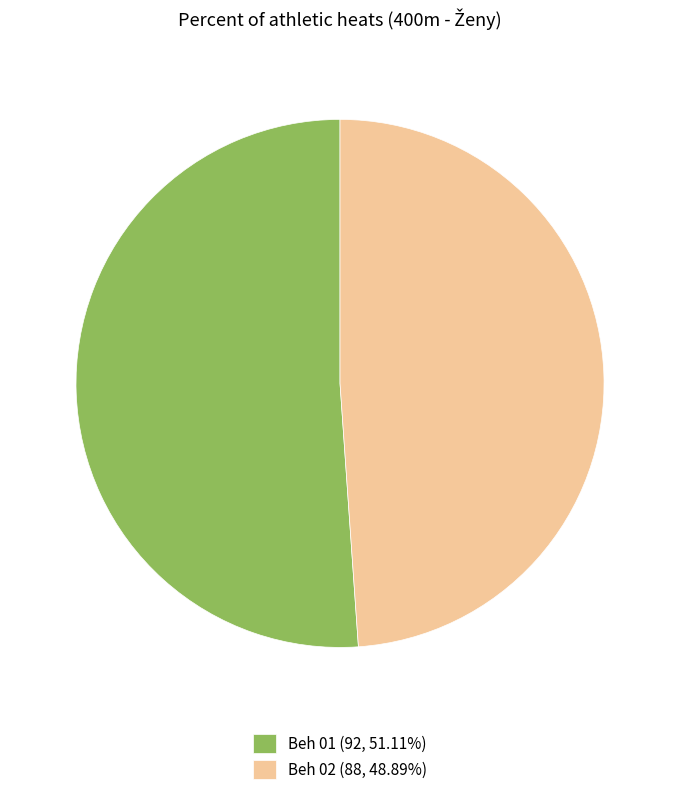

How many segments does this pie chart have?

2